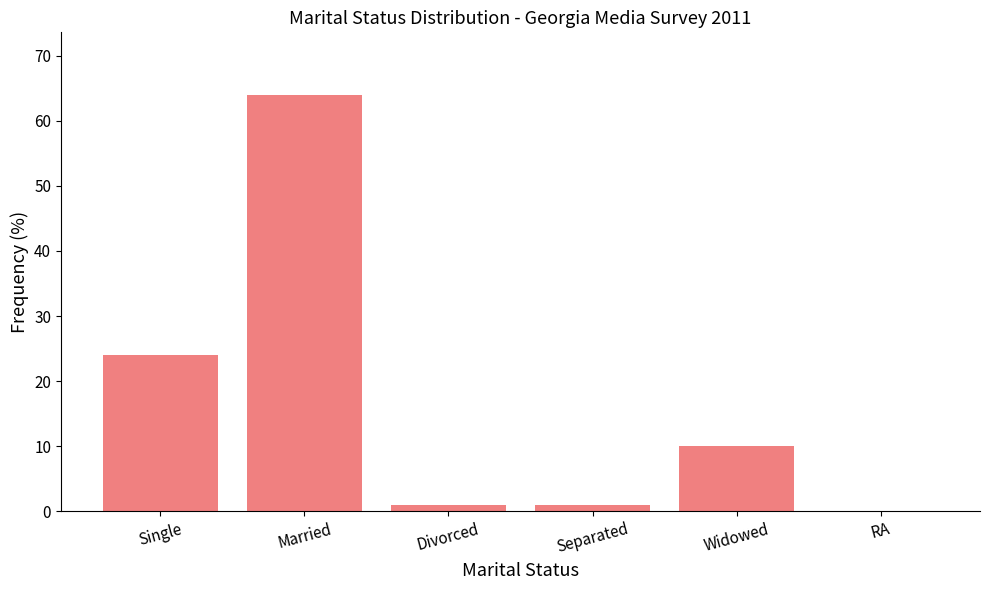

What is the sum of the values at Single and Widowed?

34